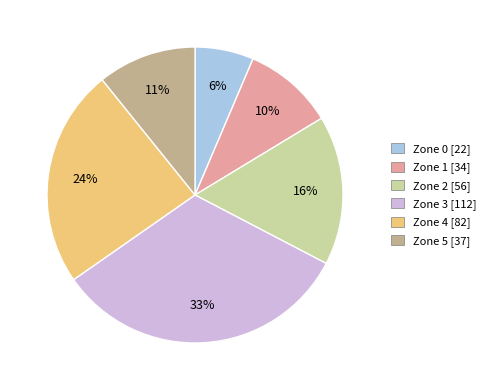

Does any single category account for the majority?

No